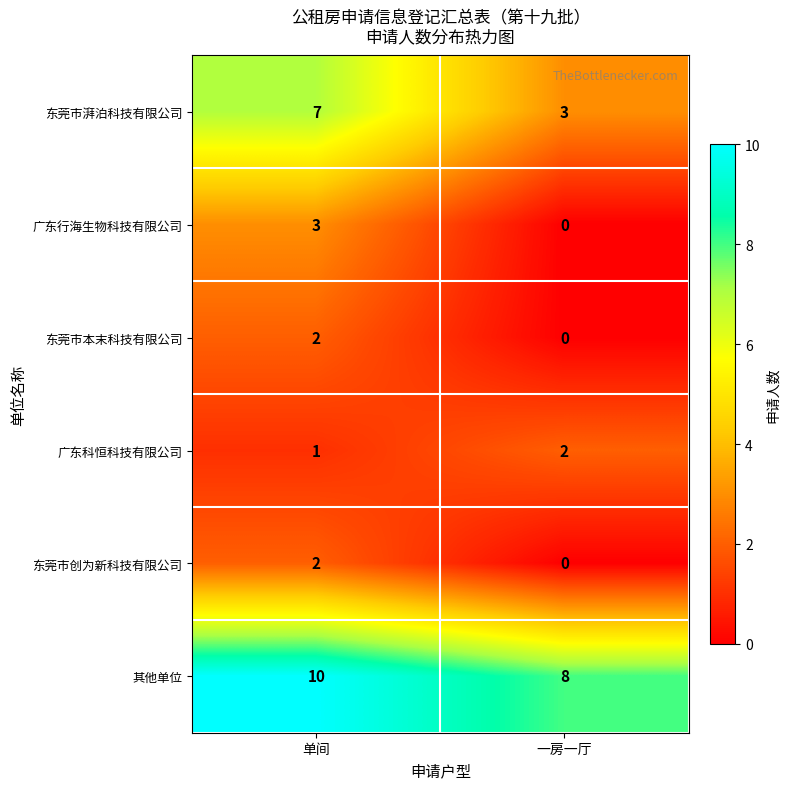

What is the spread (max minus min) of values at 单间?

9